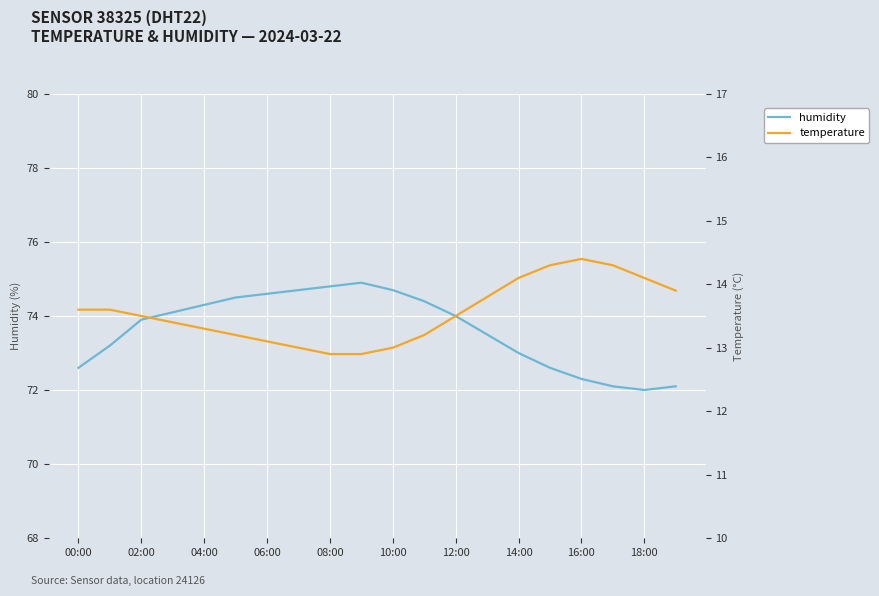

True or false: humidity has a value of 72.0 at 18:00.

True